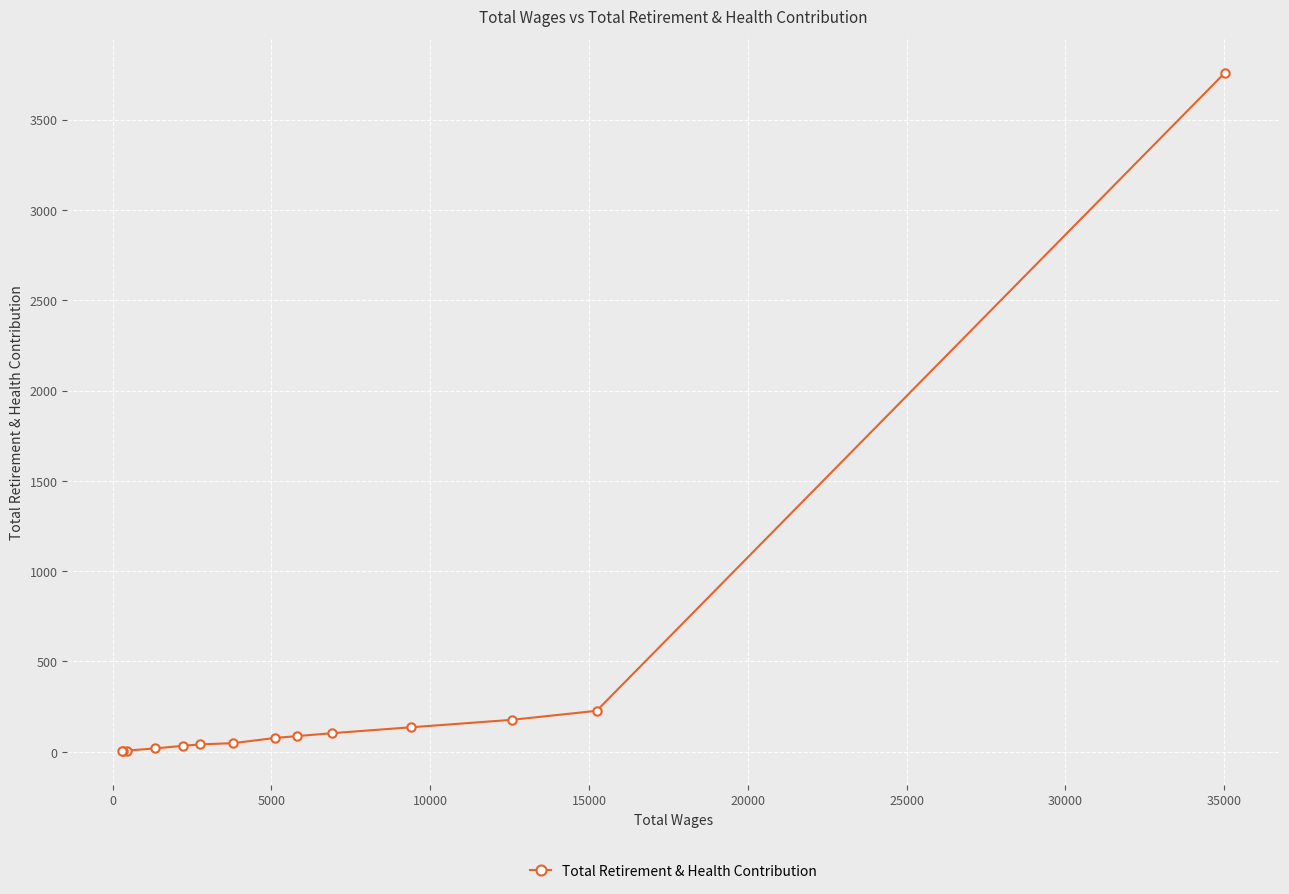

What is the difference between the maximum and minimum values?

3754